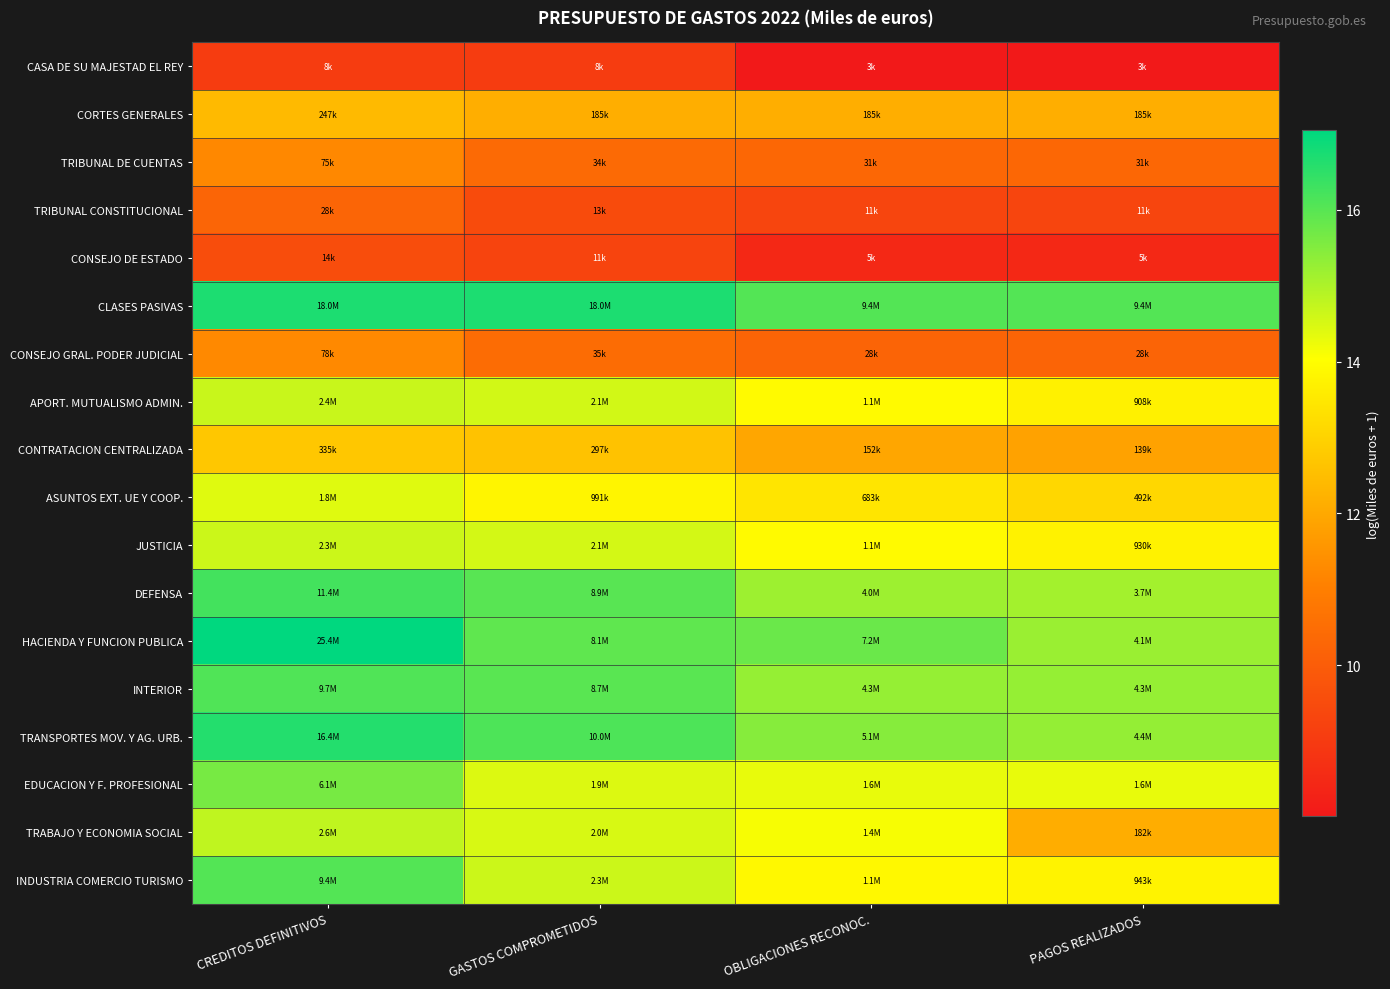

List the series in order of their peak value, lowest first.

CASA DE SU MAJESTAD EL REY, CONSEJO DE ESTADO, TRIBUNAL CONSTITUCIONAL, TRIBUNAL DE CUENTAS, CONSEJO GRAL. PODER JUDICIAL, CORTES GENERALES, CONTRATACION CENTRALIZADA, ASUNTOS EXT. UE Y COOP., JUSTICIA, APORT. MUTUALISMO ADMIN., TRABAJO Y ECONOMIA SOCIAL, EDUCACION Y F. PROFESIONAL, INDUSTRIA COMERCIO TURISMO, INTERIOR, DEFENSA, TRANSPORTES MOV. Y AG. URB., CLASES PASIVAS, HACIENDA Y FUNCION PUBLICA